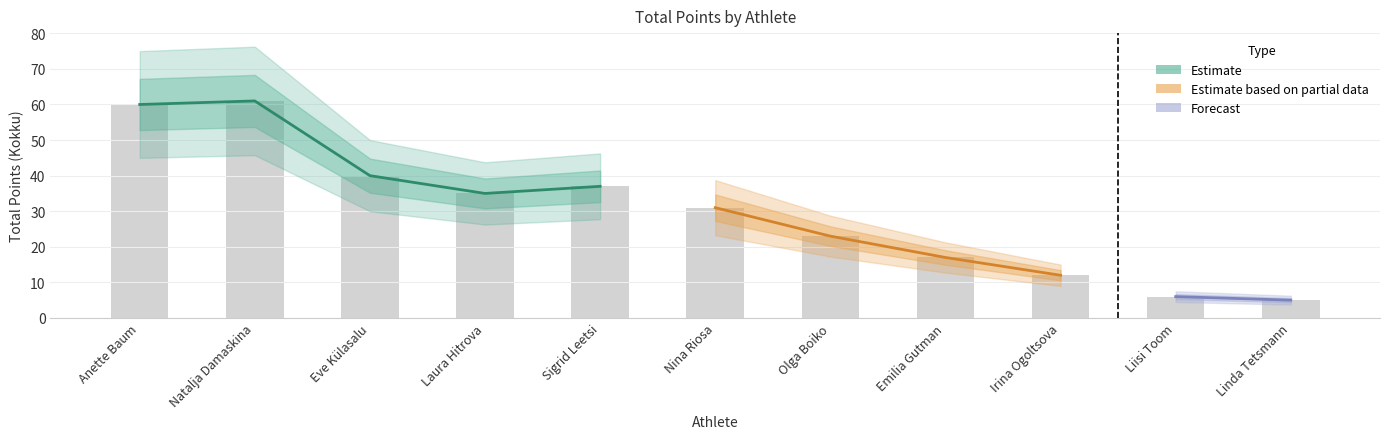

True or false: the data shows 6 at Liisi Toom.

True